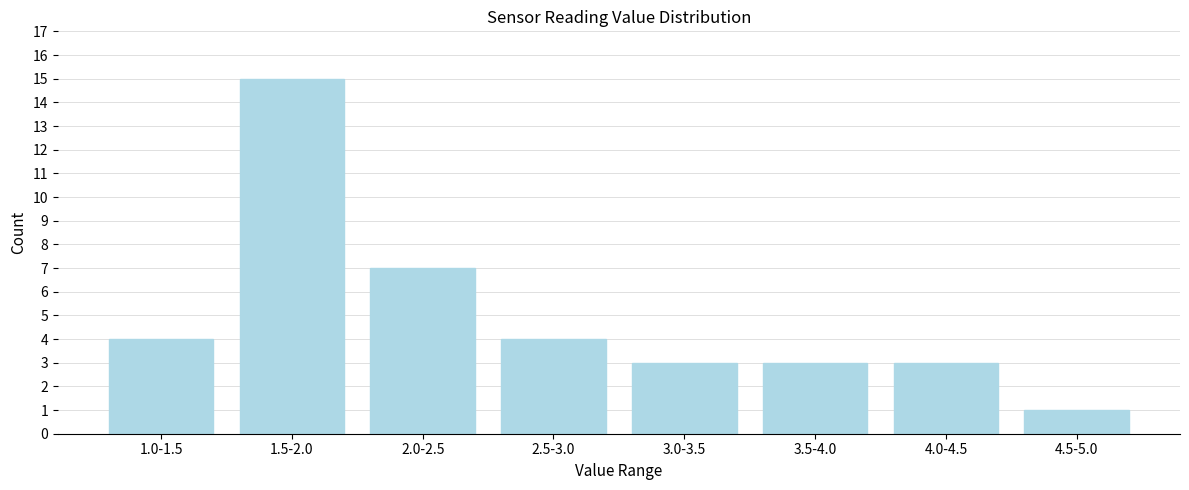

Reading right to left, transcribe all the data shown in this chart.

1	3	3	3	4	7	15	4